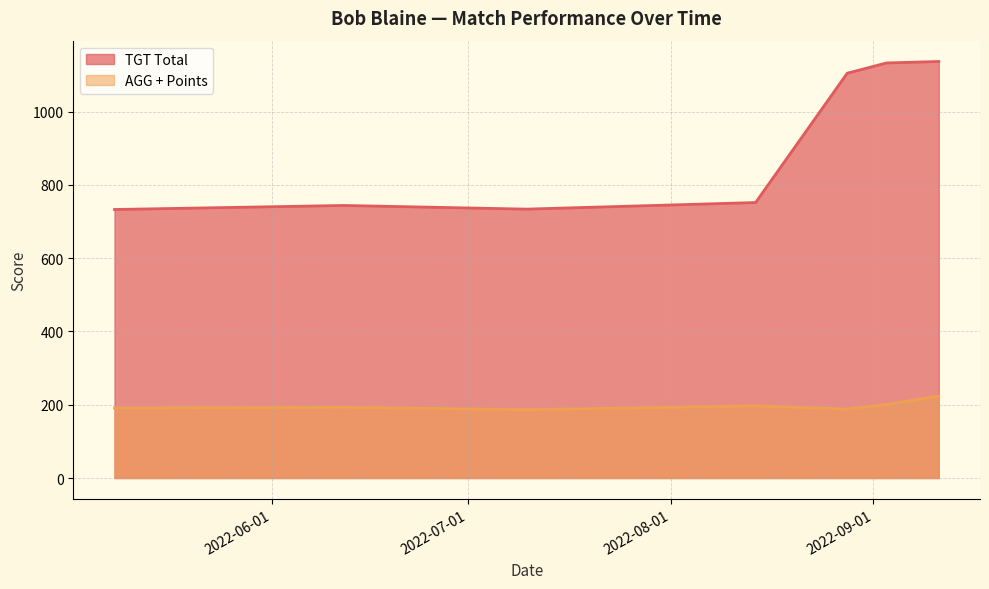

The AGG + Points series shows 193.0 at 2022-06-12. True or false?

True